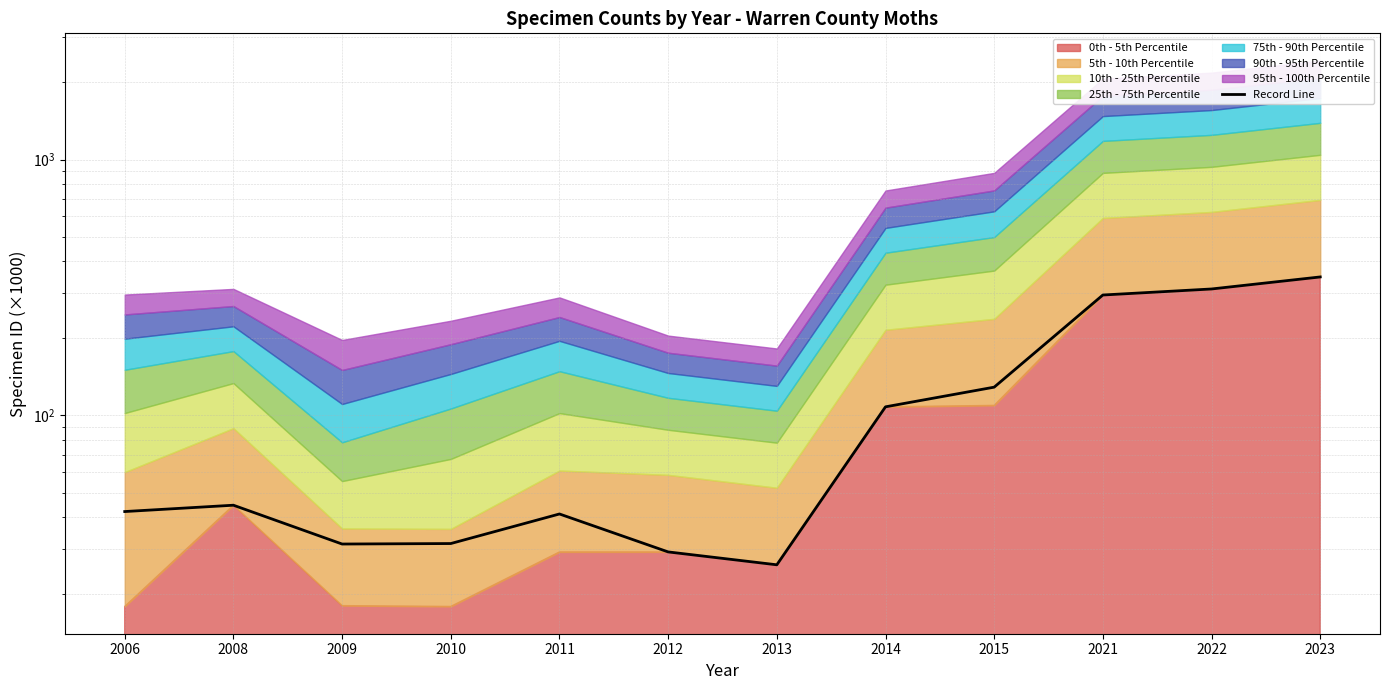

Reading right to left, extract all data points from this chart.

2023=347.7	2022=312.1	2021=295.6	2015=129.0	2014=108.1	2013=26.1	2012=29.3	2011=41.2	2010=31.6	2009=31.5	2008=44.6	2006=42.1